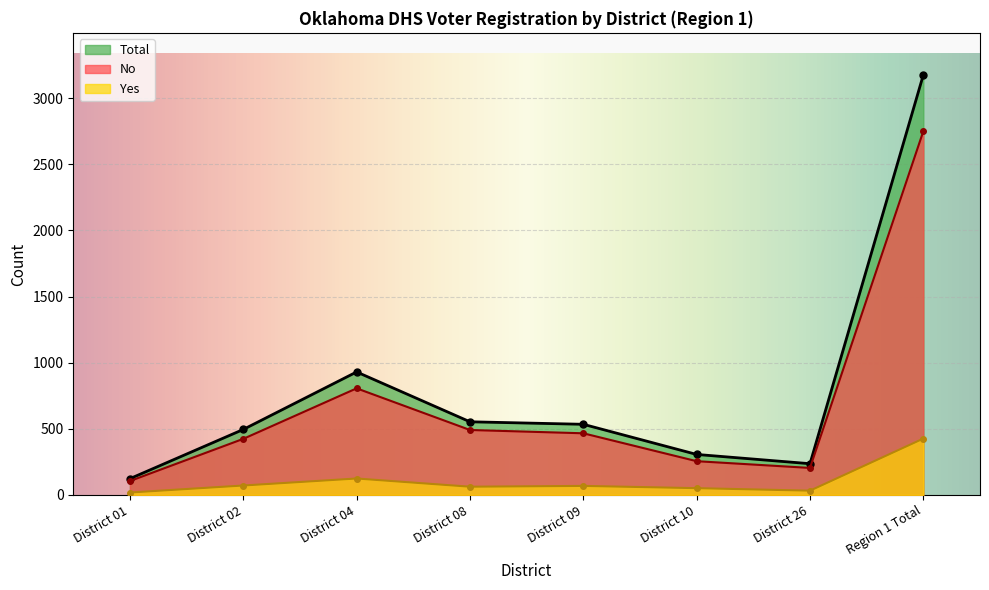

At which category does the chart reach its minimum across all series?

District 01